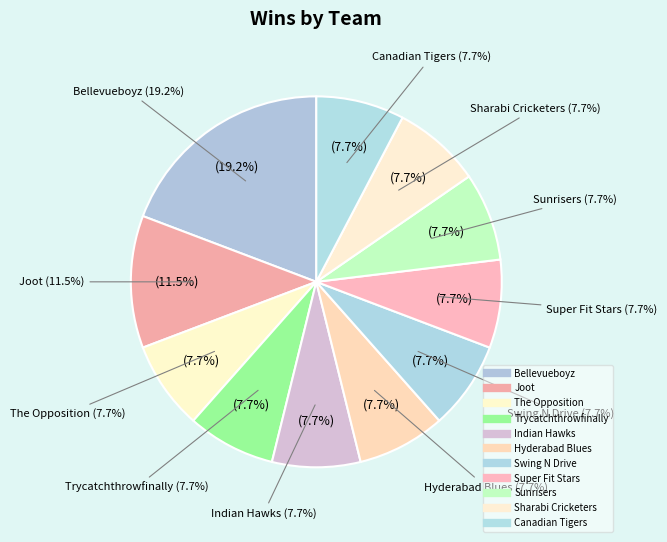

Rank the categories by value from lowest to highest.

The Opposition, Trycatchthrowfinally, Indian Hawks, Hyderabad Blues, Swing N Drive, Super Fit Stars, Sunrisers, Sharabi Cricketers, Canadian Tigers, Joot, Bellevueboyz